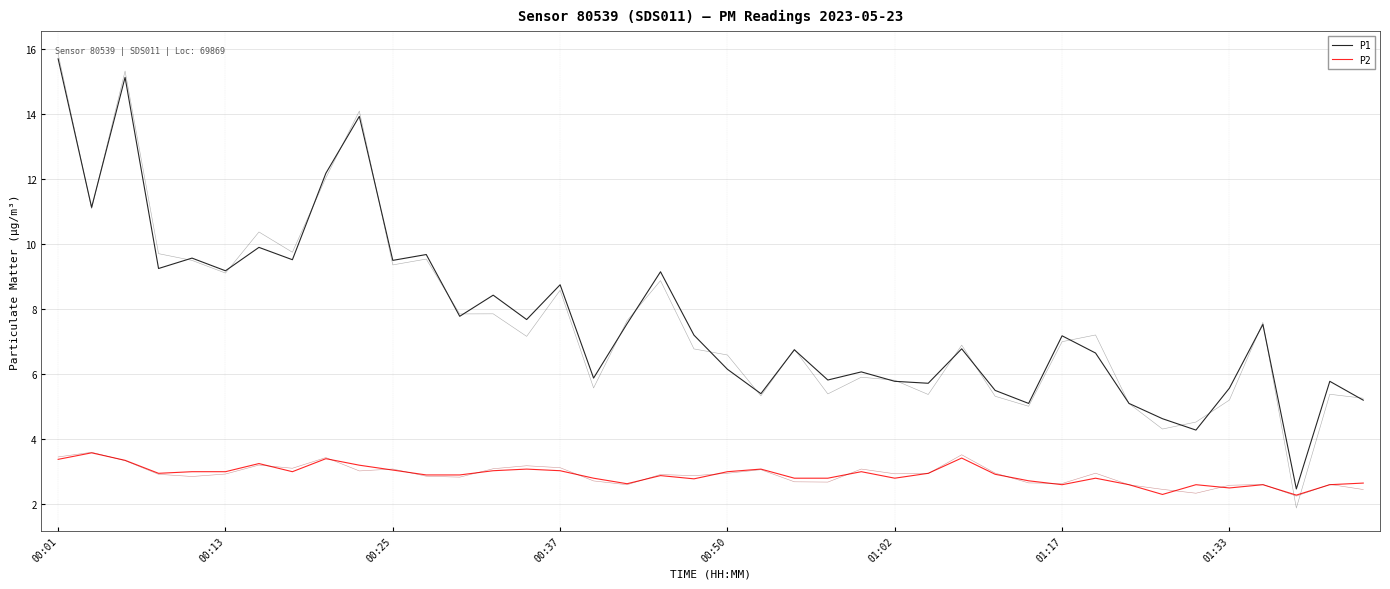

True or false: P2 and P1 cross at least once.

False